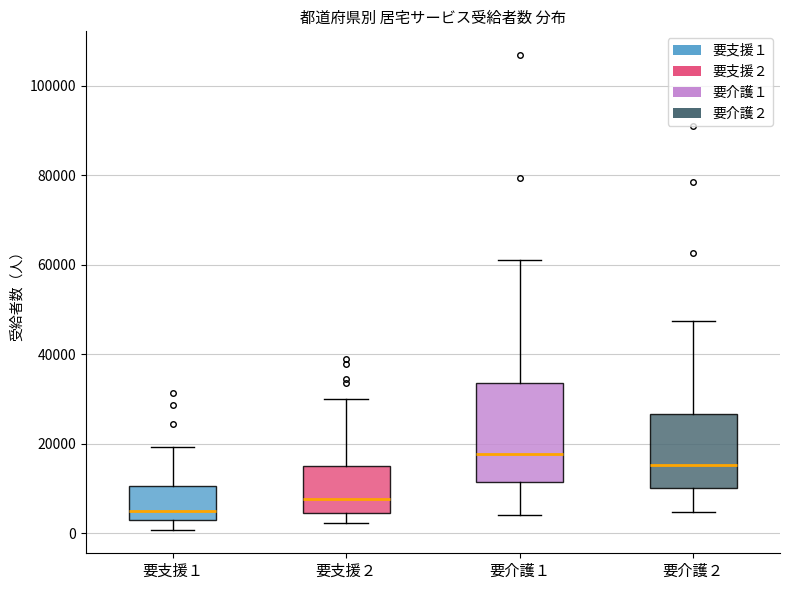

Comparing the boxes themselves (not the whiskers), which one is the tallest?

要介護１